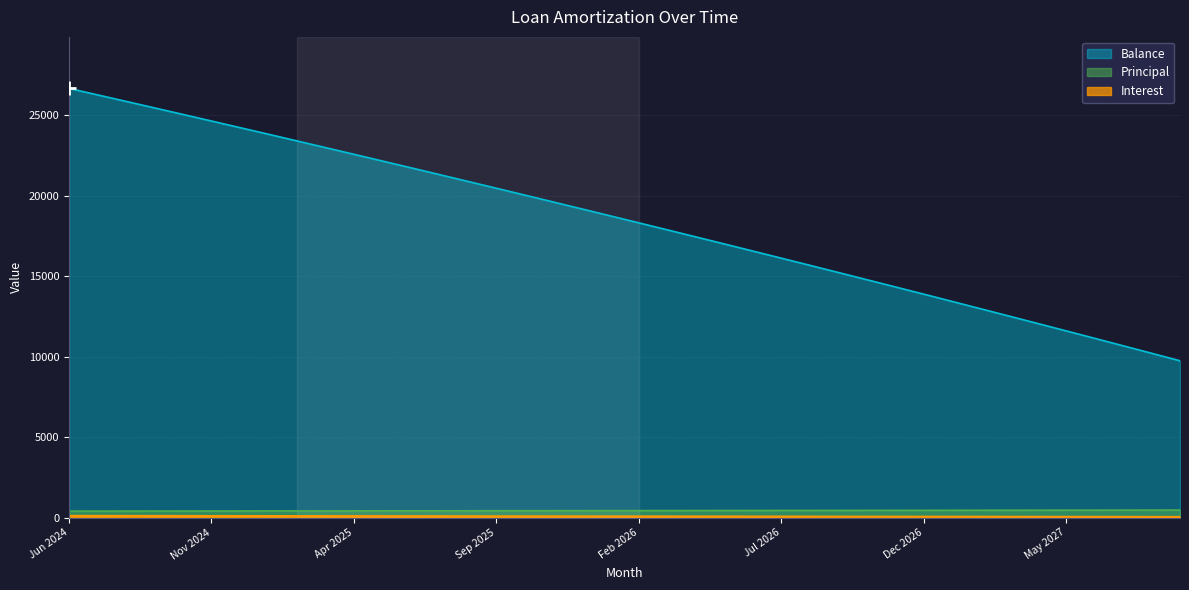

What is the difference between the maximum and second lowest values in the Balance series?

16465.0